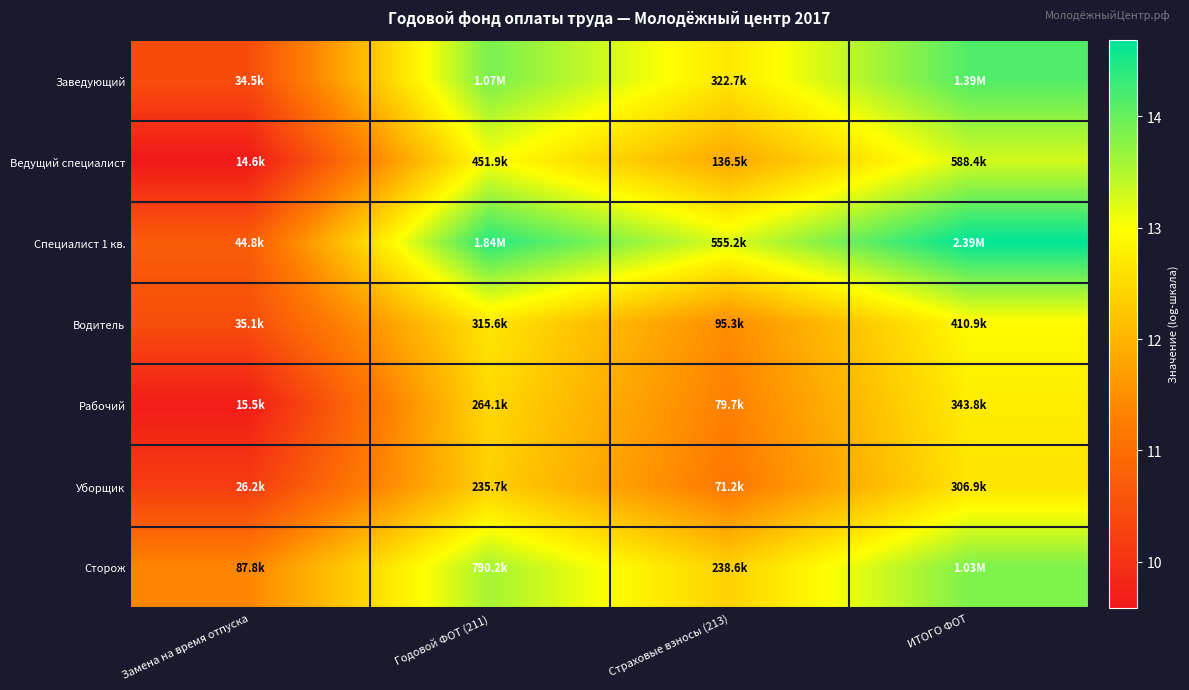

Reading left to right, extract all data points from this chart.

Заведующий: Замена на время отпуска=10.4	Годовой ФОТ (211)=13.9	Страховые взносы (213)=12.7	ИТОГО ФОТ=14.1
Ведущий специалист: Замена на время отпуска=9.6	Годовой ФОТ (211)=13.0	Страховые взносы (213)=11.8	ИТОГО ФОТ=13.3
Специалист 1 кв.: Замена на время отпуска=10.7	Годовой ФОТ (211)=14.4	Страховые взносы (213)=13.2	ИТОГО ФОТ=14.7
Водитель: Замена на время отпуска=10.5	Годовой ФОТ (211)=12.7	Страховые взносы (213)=11.5	ИТОГО ФОТ=12.9
Рабочий: Замена на время отпуска=9.7	Годовой ФОТ (211)=12.5	Страховые взносы (213)=11.3	ИТОГО ФОТ=12.7
Уборщик: Замена на время отпуска=10.2	Годовой ФОТ (211)=12.4	Страховые взносы (213)=11.2	ИТОГО ФОТ=12.6
Сторож: Замена на время отпуска=11.4	Годовой ФОТ (211)=13.6	Страховые взносы (213)=12.4	ИТОГО ФОТ=13.8